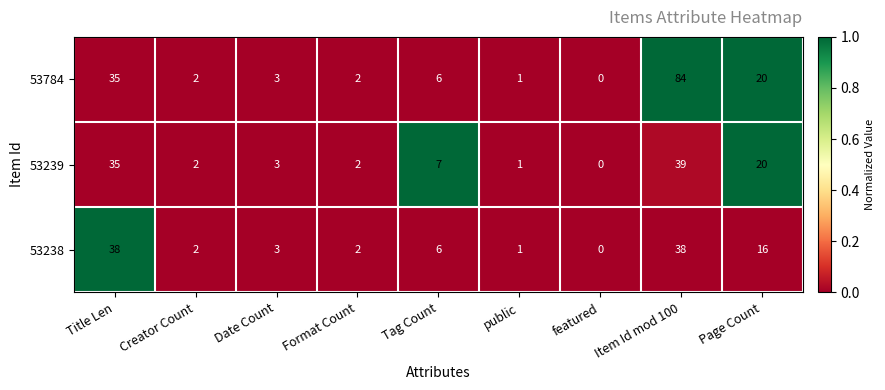

What is the spread (max minus min) of values at Item Id mod 100?

46